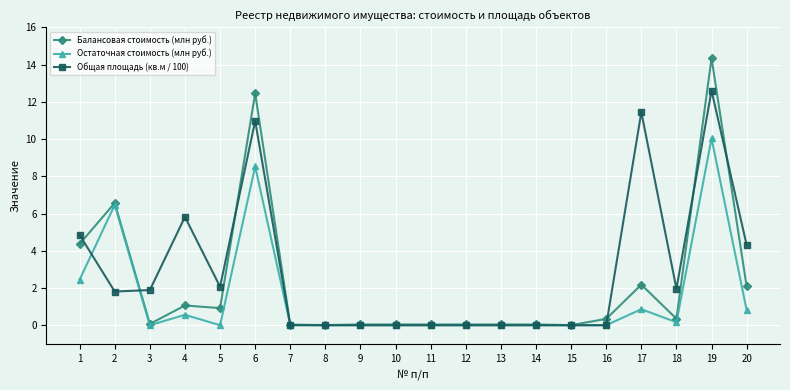

List the series in order of their overall mean, lowest first.

Остаточная стоимость (млн руб.), Балансовая стоимость (млн руб.), Общая площадь (кв.м / 100)